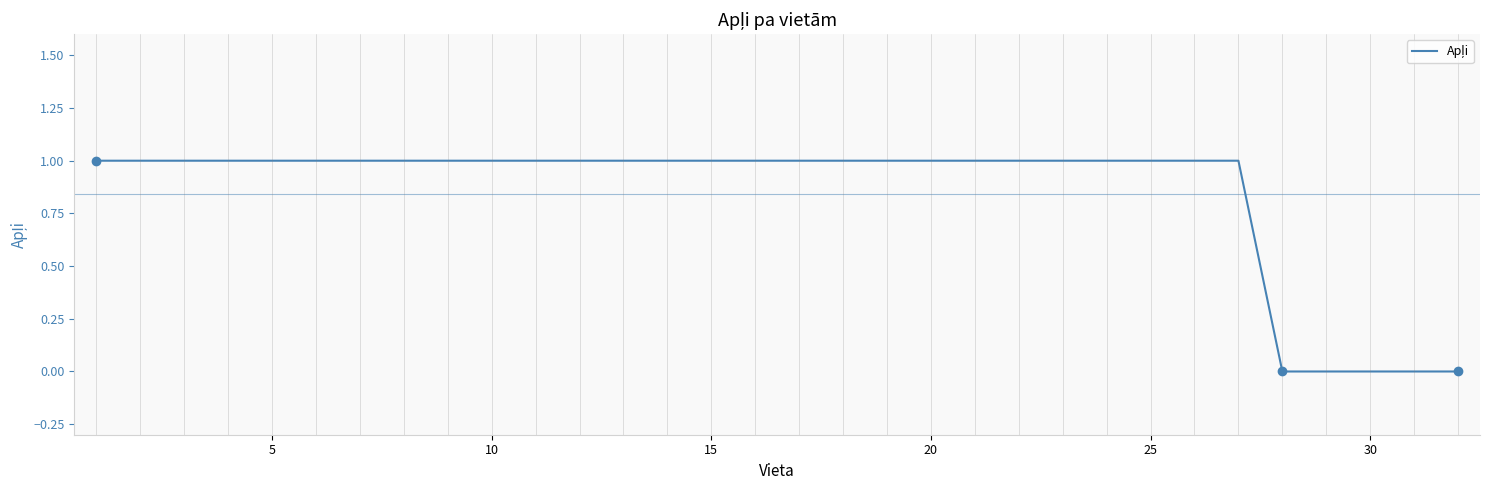

What is the maximum value shown in the chart?

1